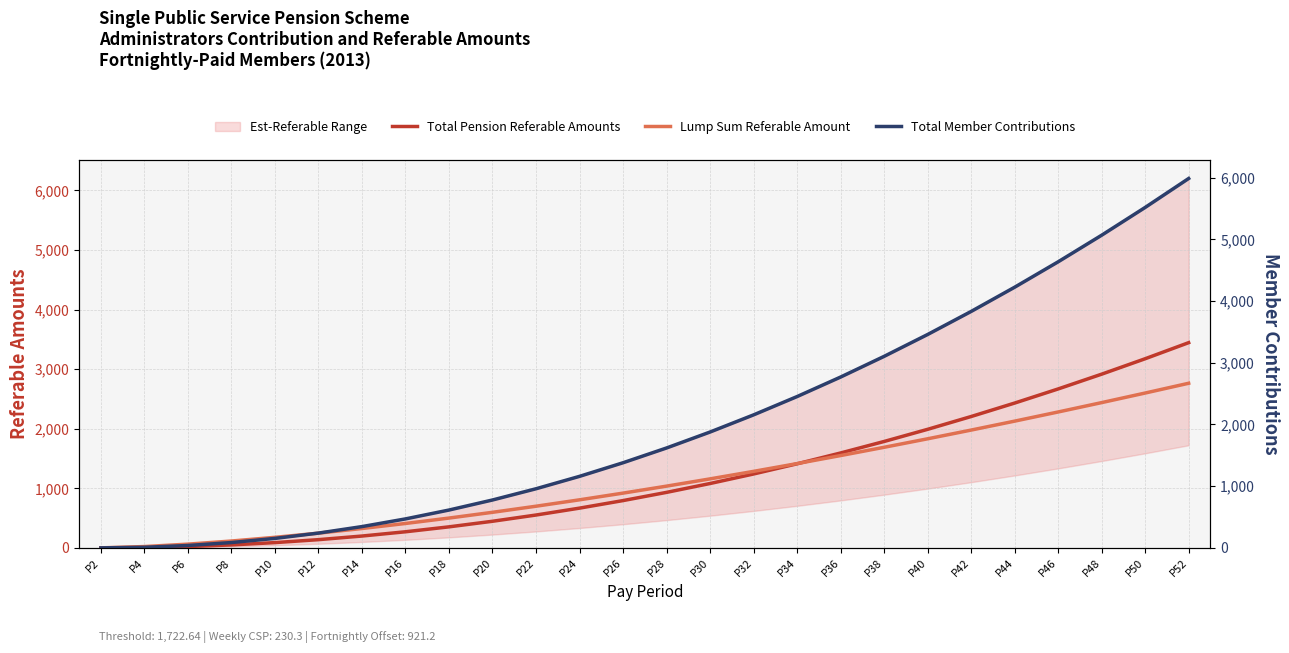

What is the maximum value for Total Member Contributions?

5987.8